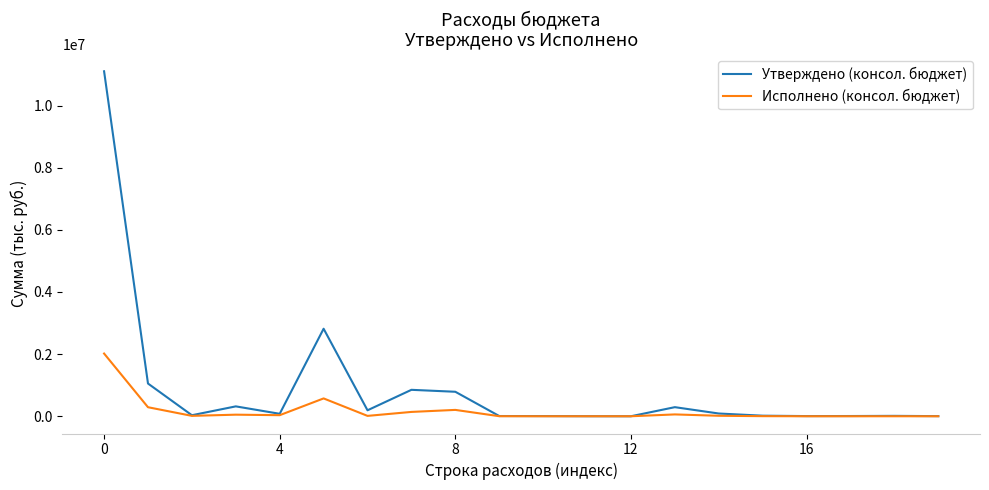

Which series has the widest spread of values?

Утверждено (консол. бюджет)